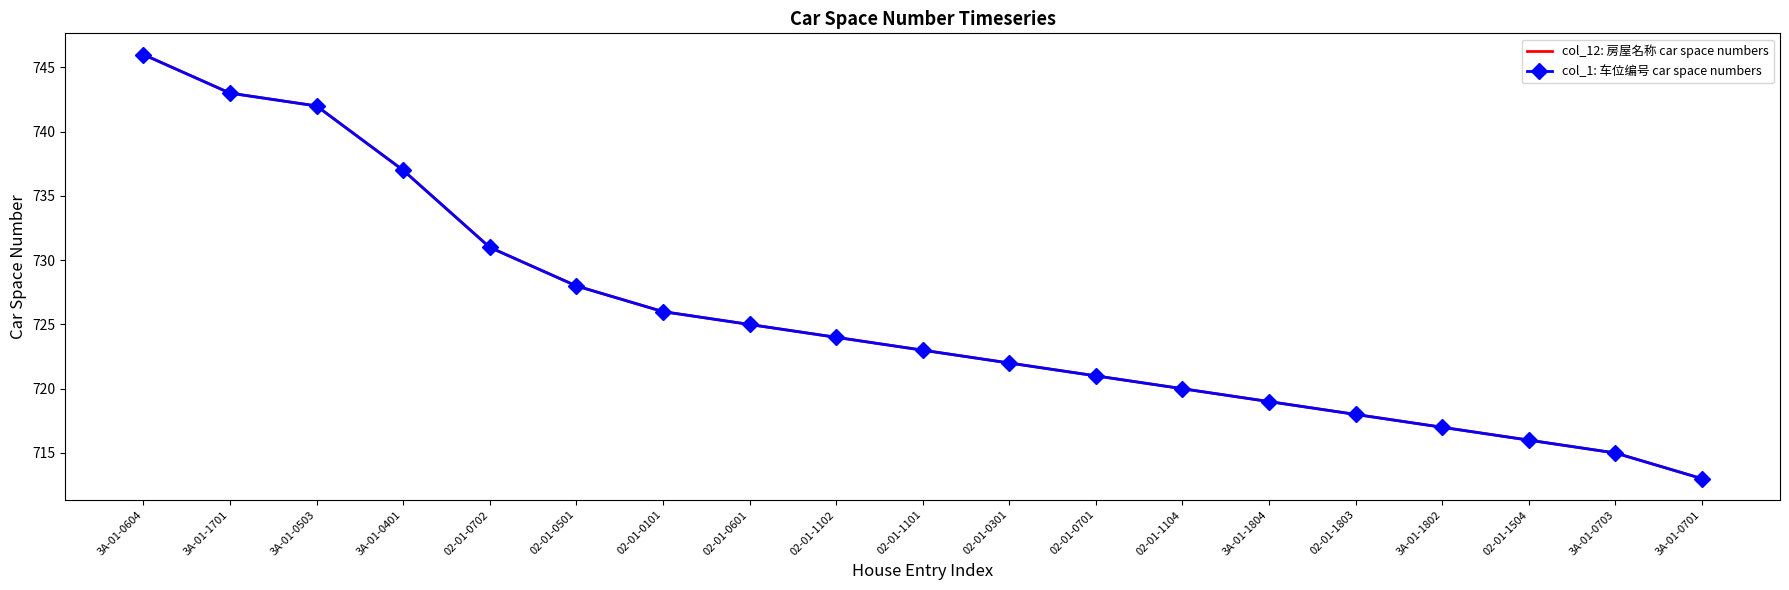

True or false: col_1: 车位编号 car space numbers has a value of 1032 at 02-01-1102.

False